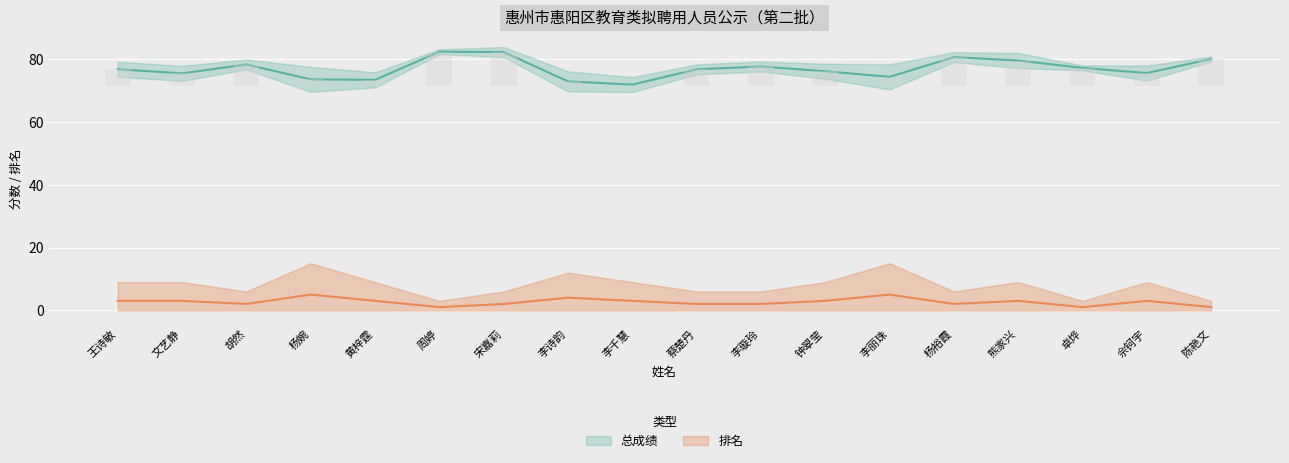

How many values in the 总成绩 series exceed 76?

11